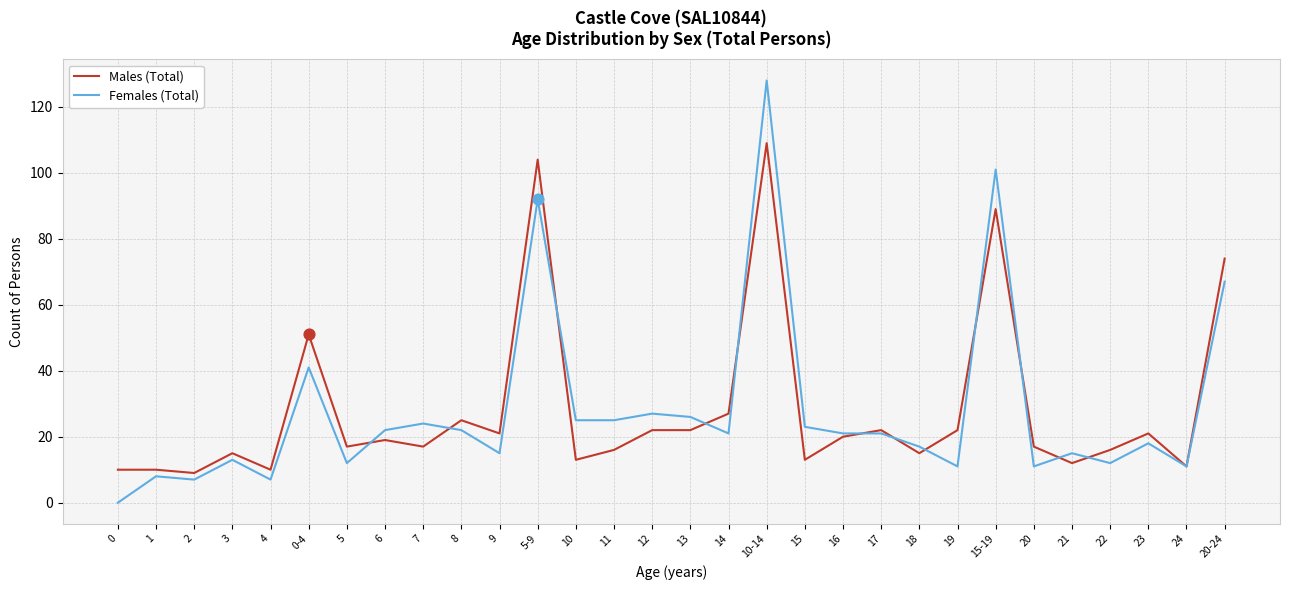

What is the total value across all series at 21?

27